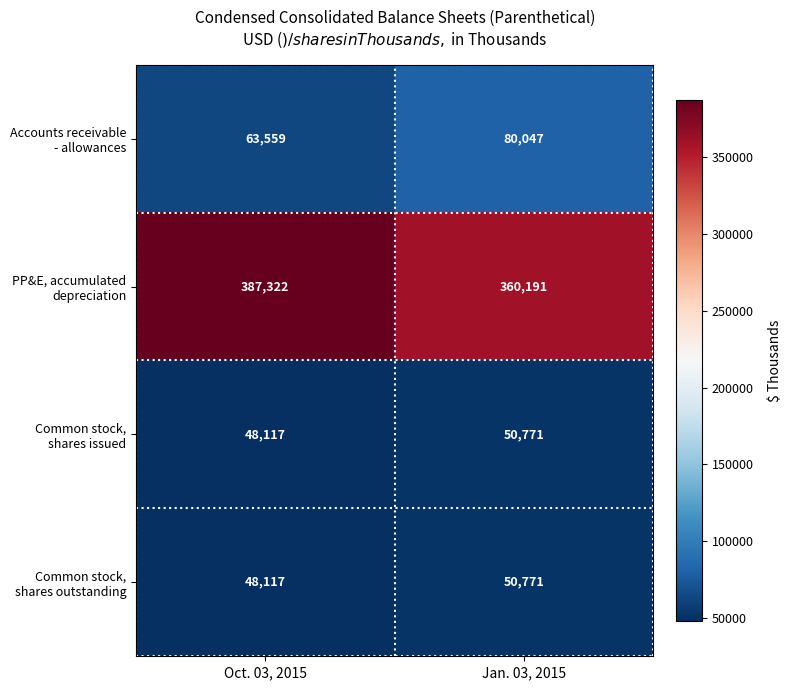

What is the difference between the highest and lowest values at Jan. 03, 2015?

309420